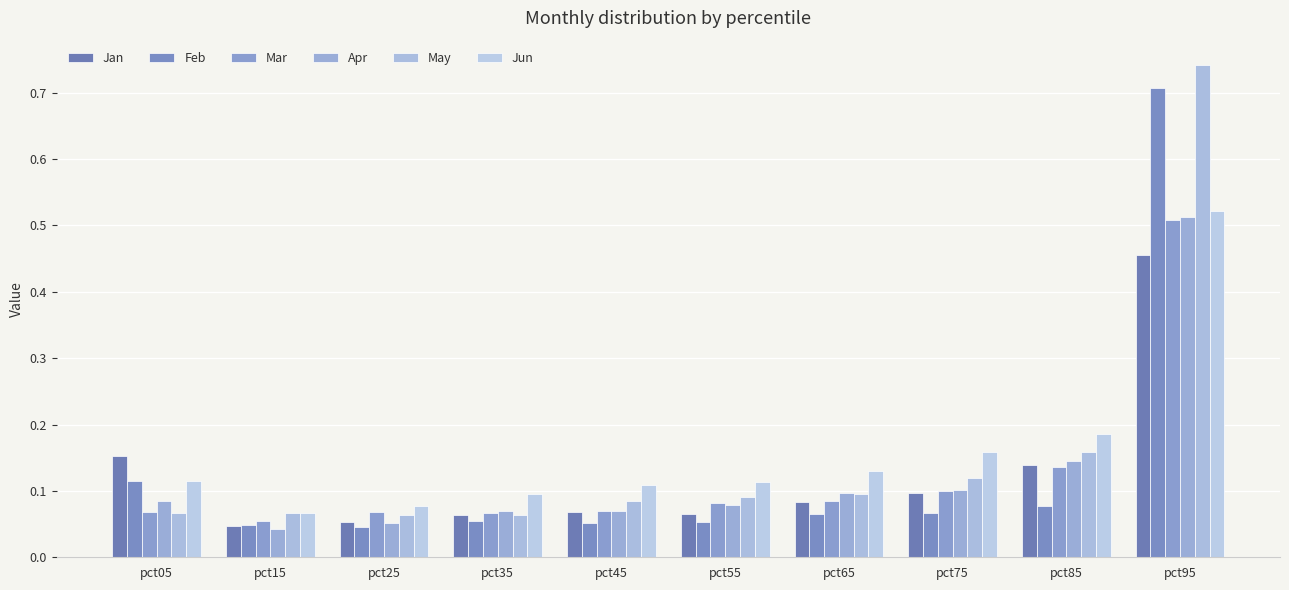

At how many categories does at least one series exceed 0?

10